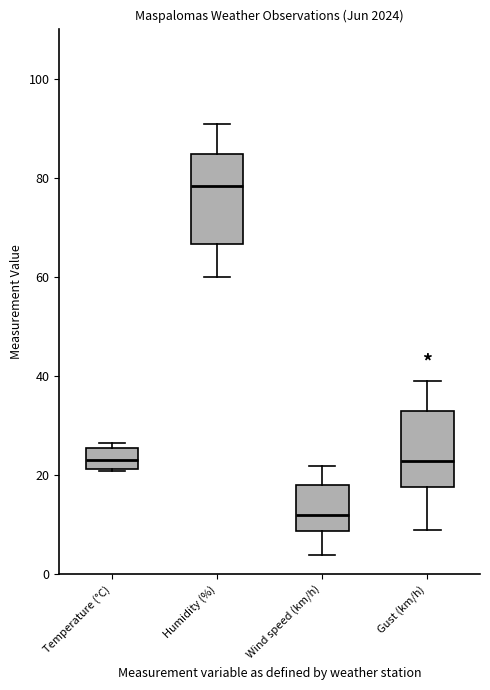

Where does the median line of the box for Humidity (%) sit on the y-axis? The values are not printed on the chart, so give them approximately, as read against the axis.

78